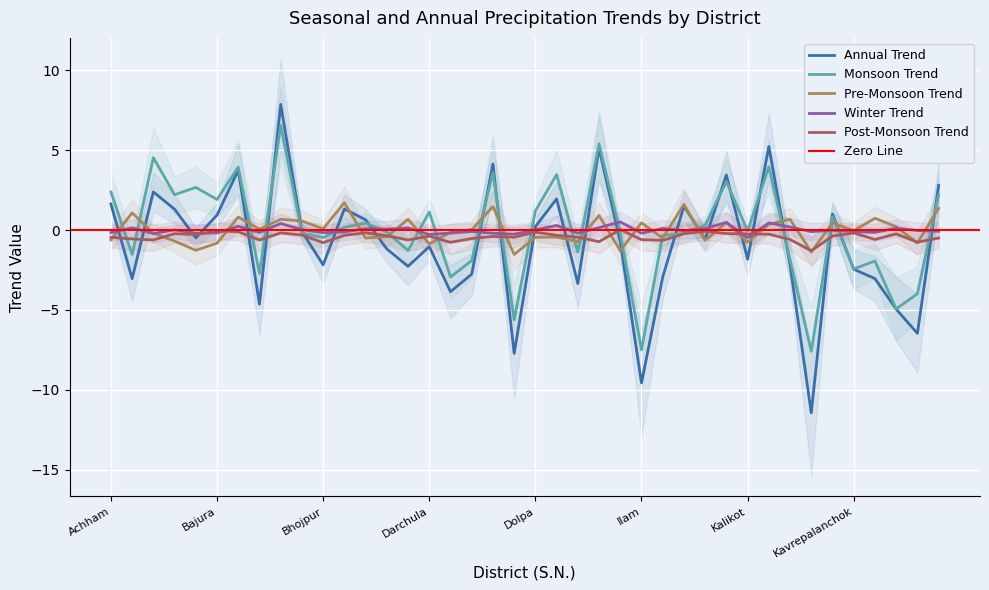

Between Jumla and Kavrepalanchok, which series saw the biggest shift?

Monsoon_Trend